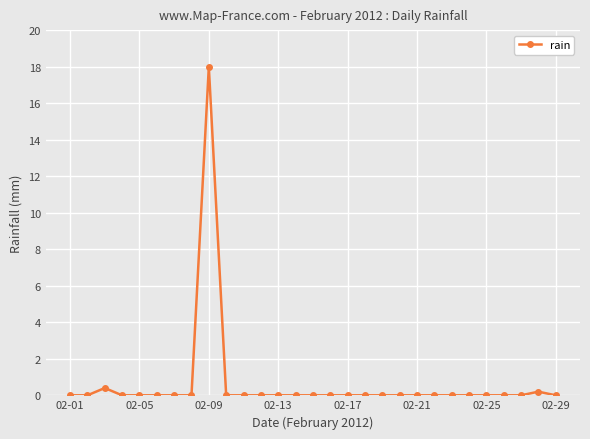

How many categories are shown in the chart?

29